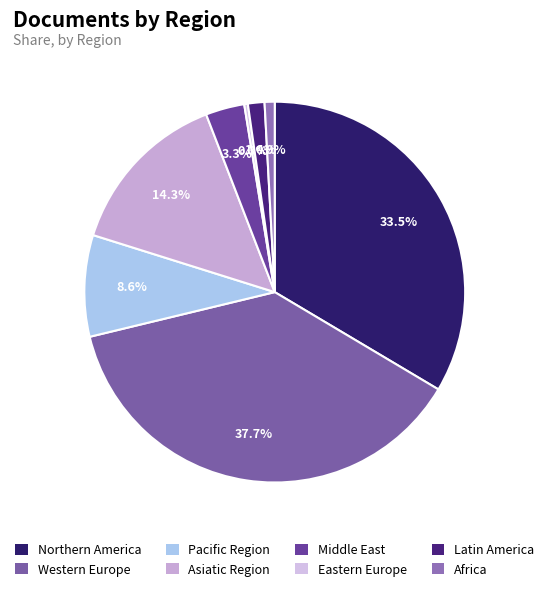

What percentage is the Middle East slice, to the nearest percent?

3%